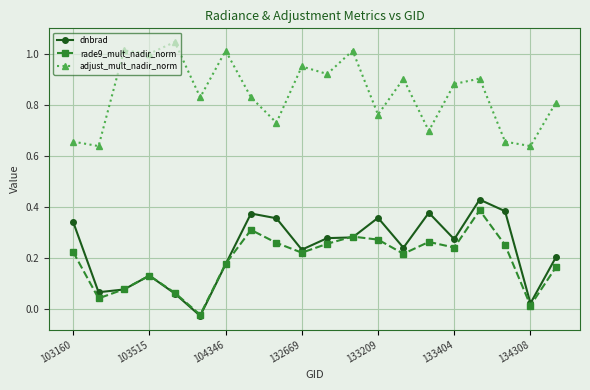

Is this an area chart (filled region under the line)?

No